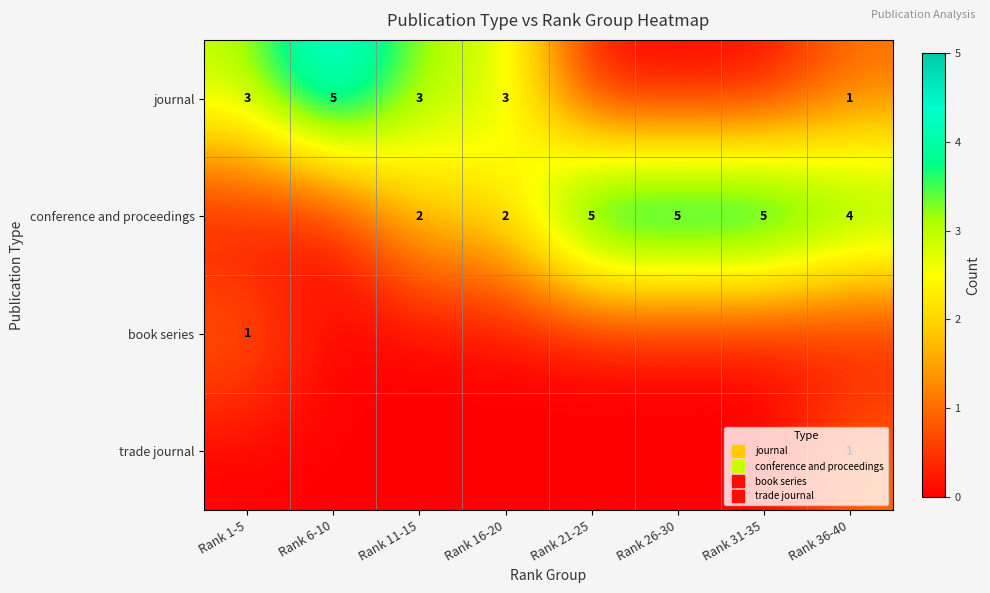

At which category is the sum across all series the highest?

Rank 36-40